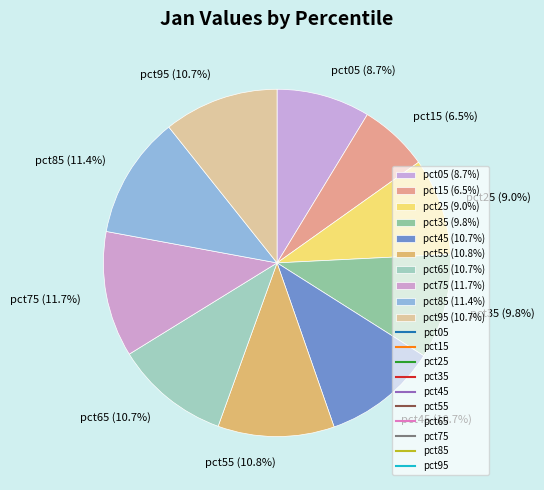

To the nearest percent, what portion does pct75 represent?

12%